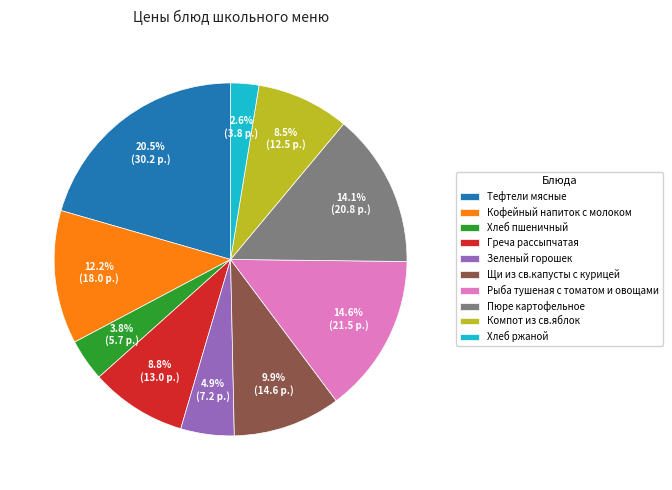

Which has a higher value, Кофейный напиток с молоком or Хлеб пшеничный?

Кофейный напиток с молоком